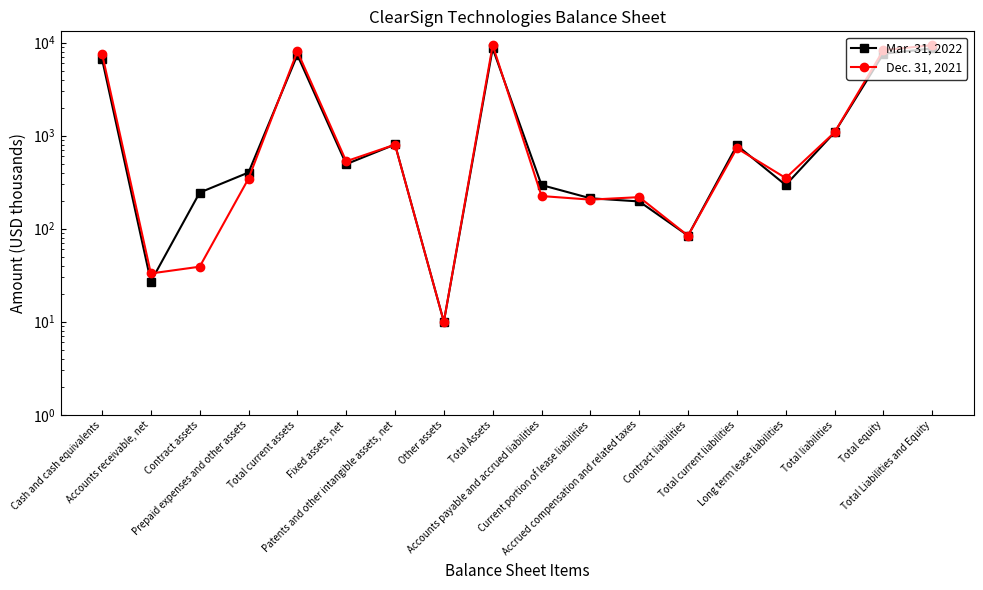

What is the label of the 3rd point from the left?

Contract assets